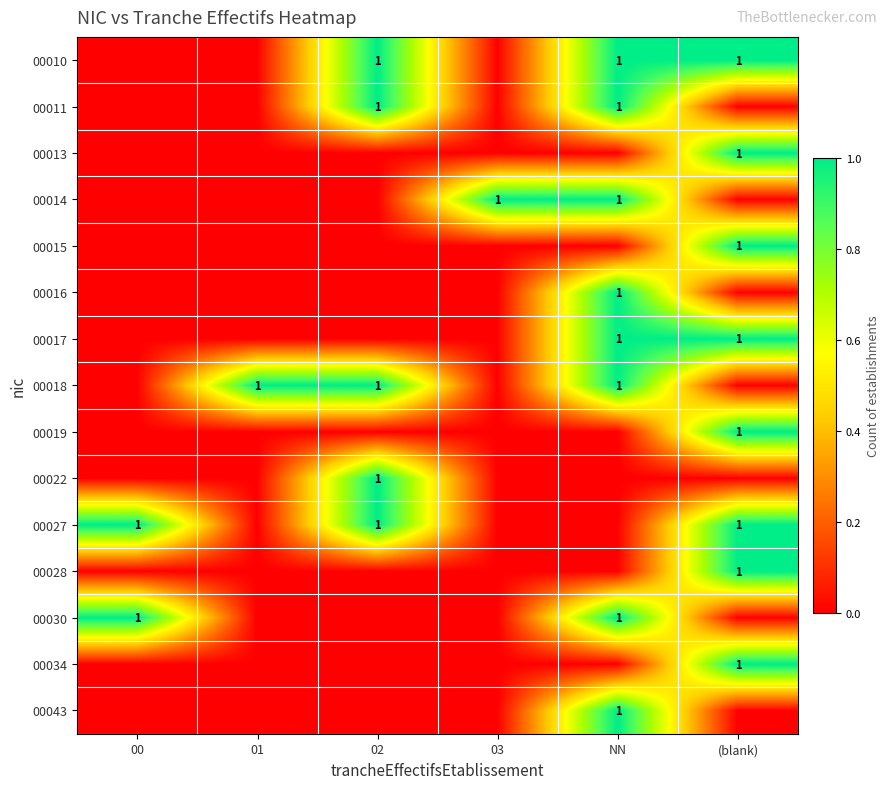

Is it true that 00022 equals 2 at 02?

False